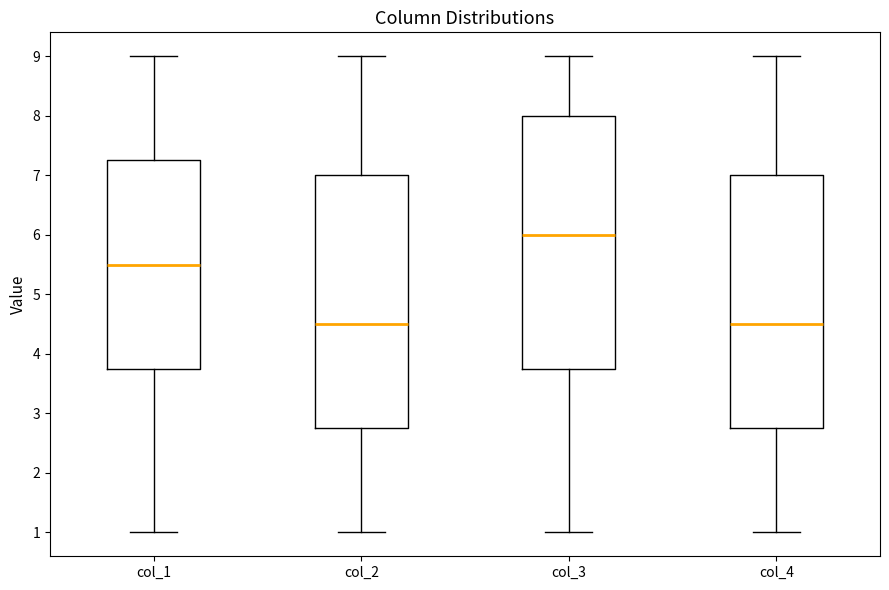

Where does the lower whisker of the box for col_2 end on the y-axis? The values are not printed on the chart, so give them approximately, as read against the axis.

1.0